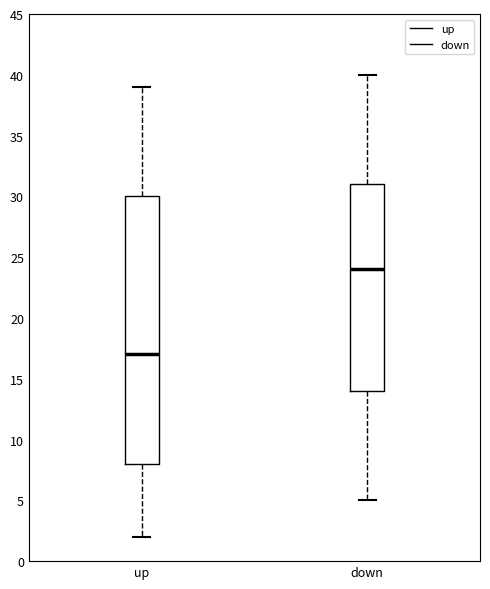

Which box's median line is the lowest?

up